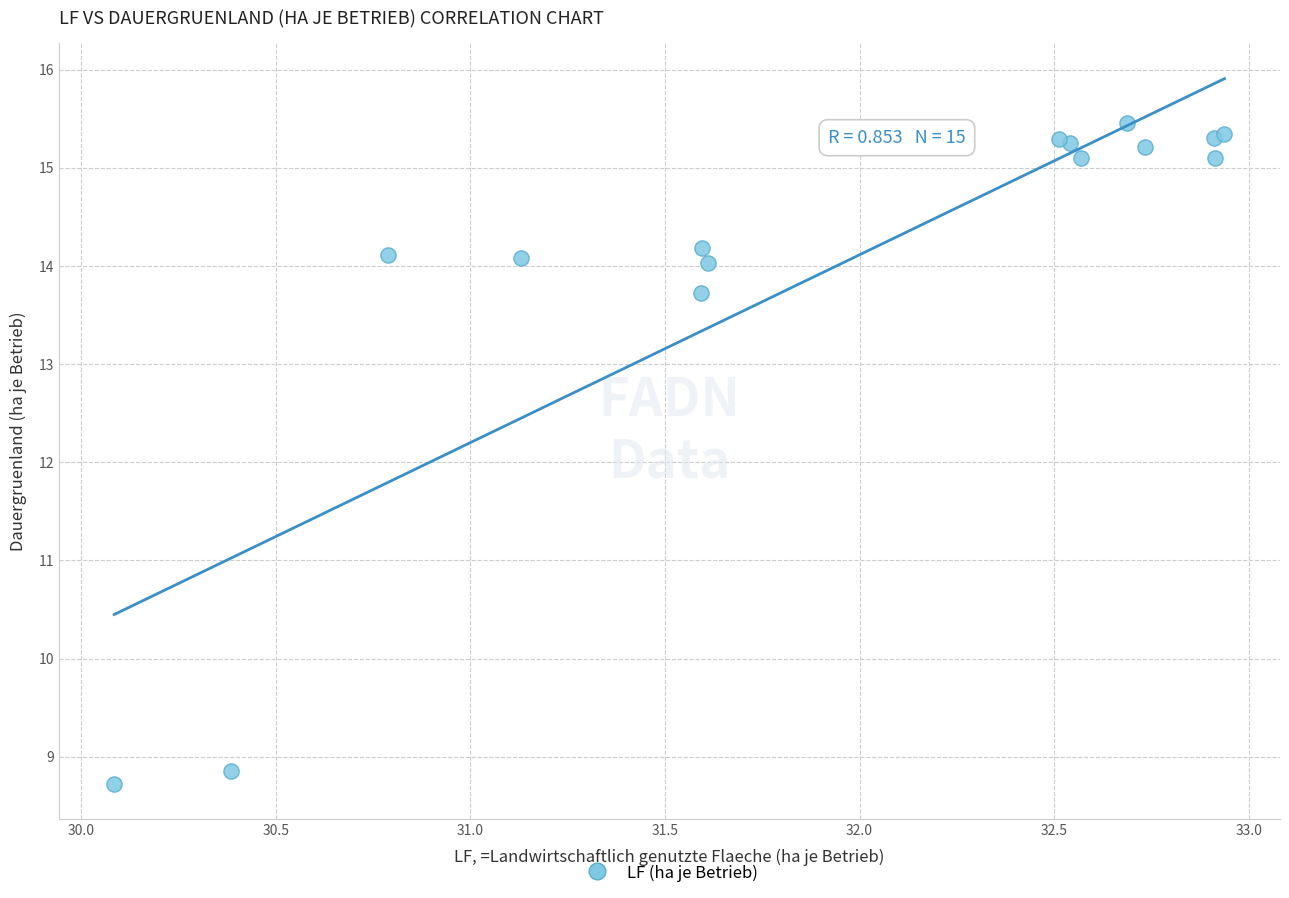

What Y value in the scatter plot is closest to 12?

13.7